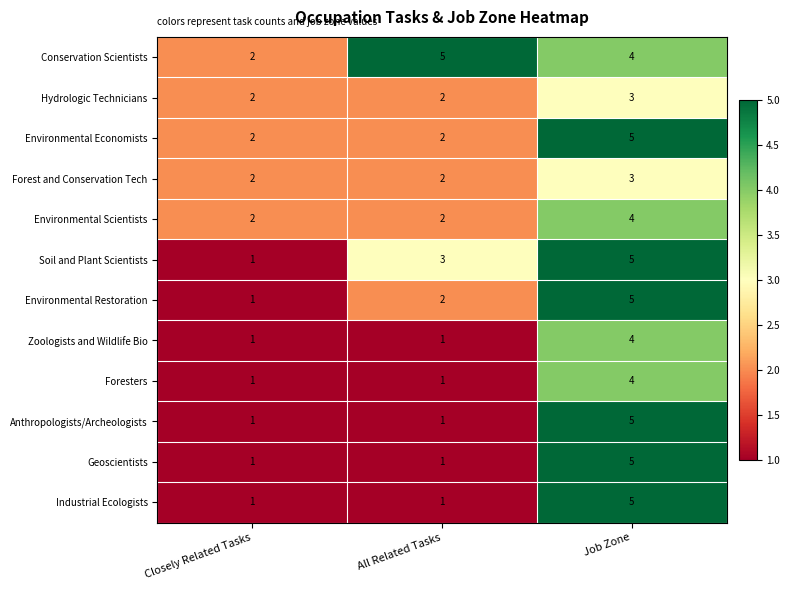

Between Closely Related Tasks and All Related Tasks, which series saw the biggest shift?

Conservation Scientists